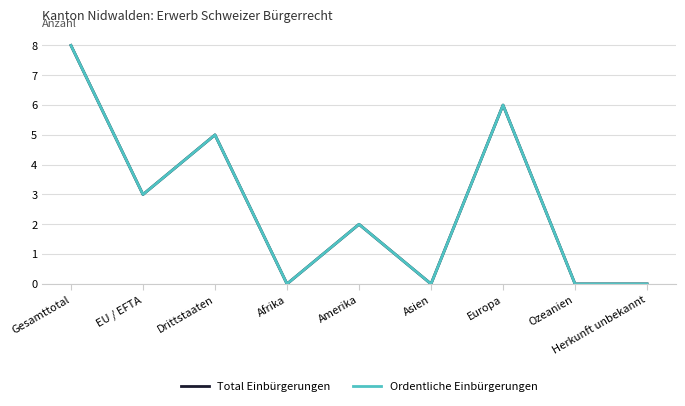

Which series has the largest total across all categories?

Total Einbürgerungen